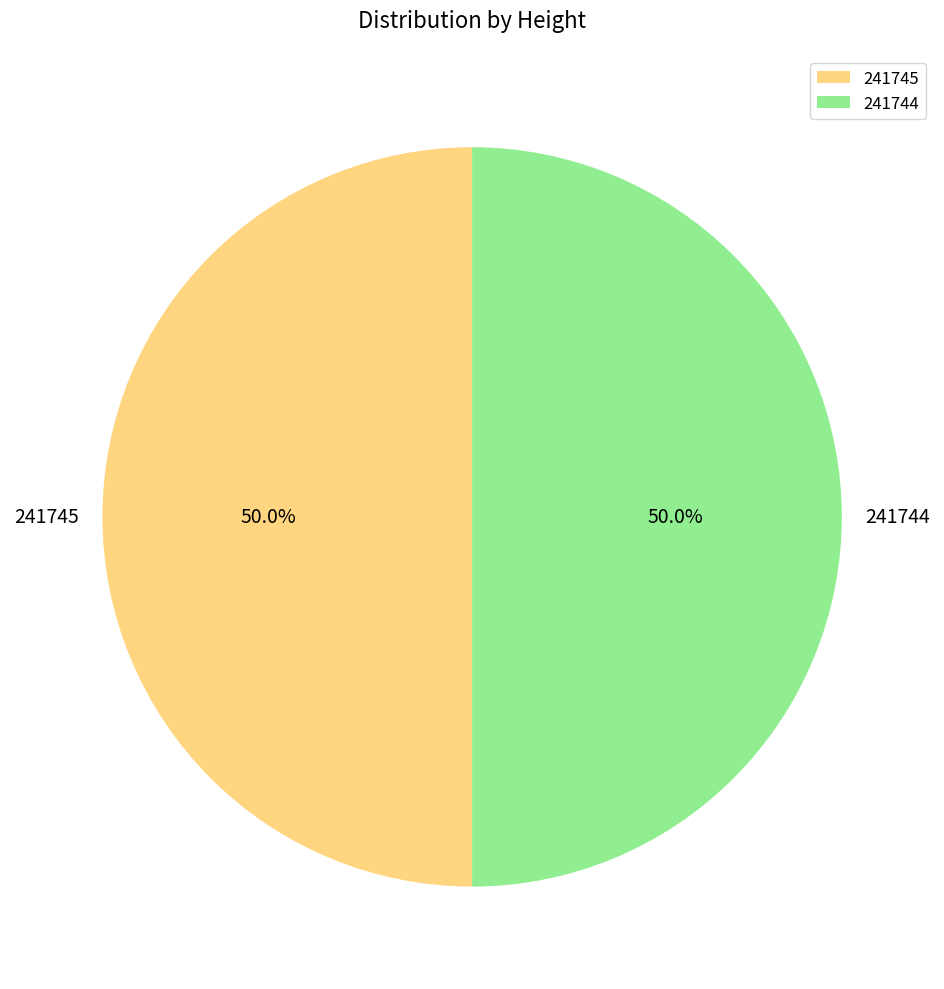

How much of the chart is everything except 241745?

50.0%